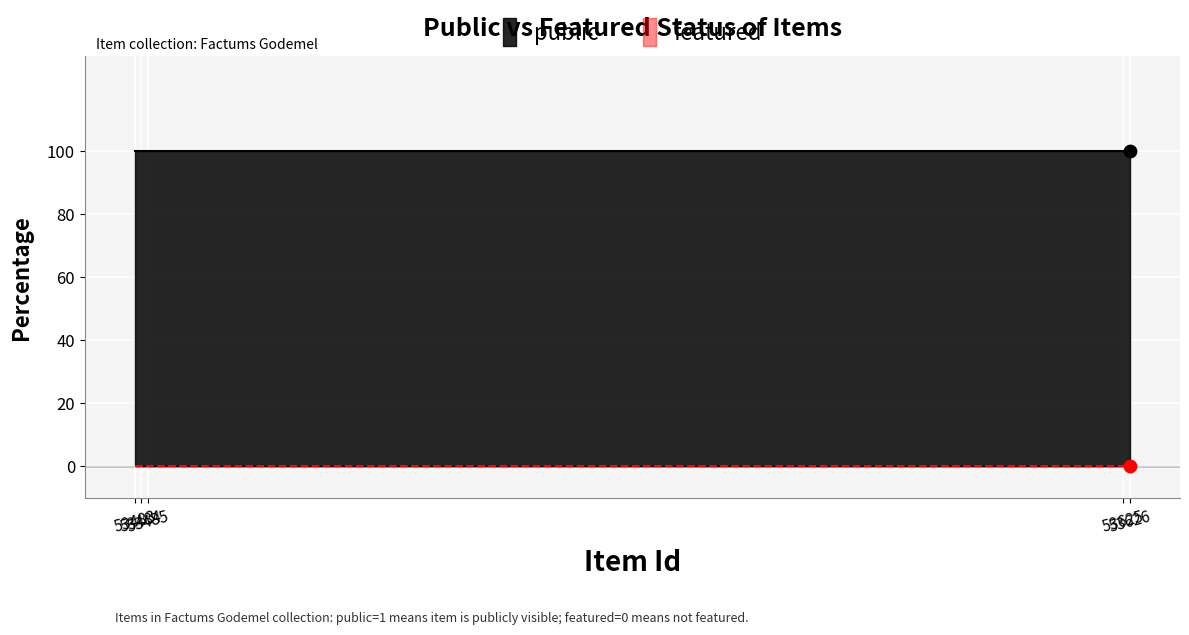

Which series contains the highest Y value?

public